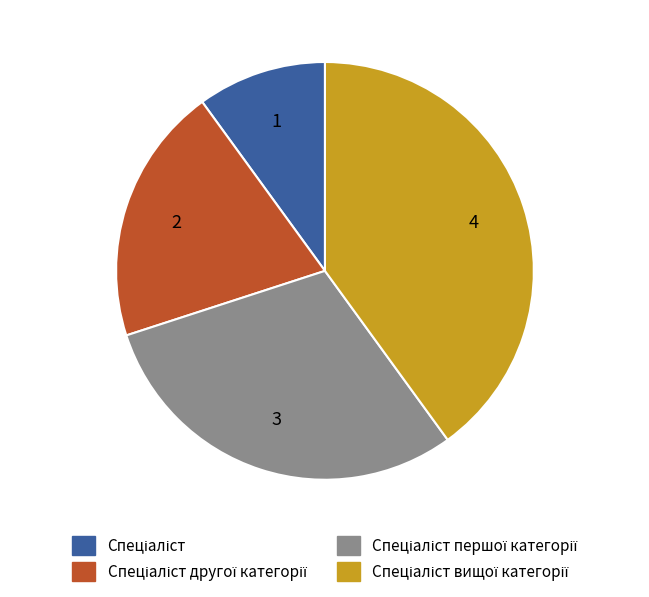

Does any single category account for the majority?

No